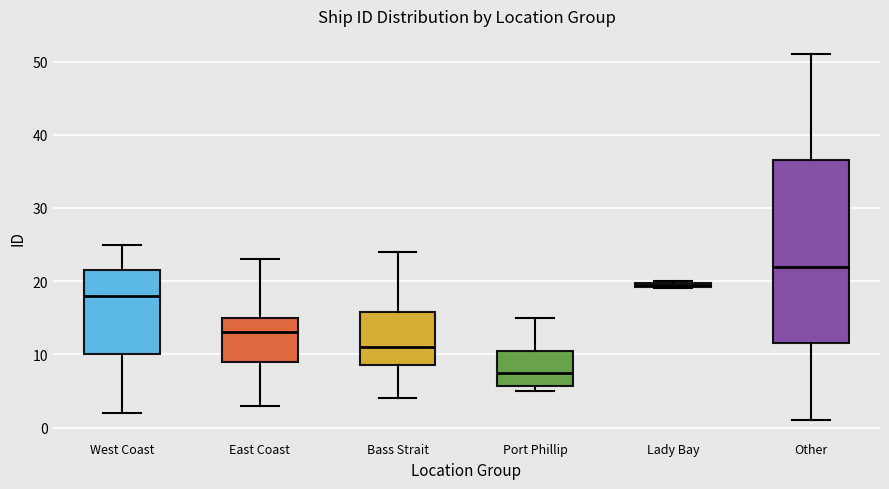

Which box is the tallest, from its lower edge to its upper edge?

Other